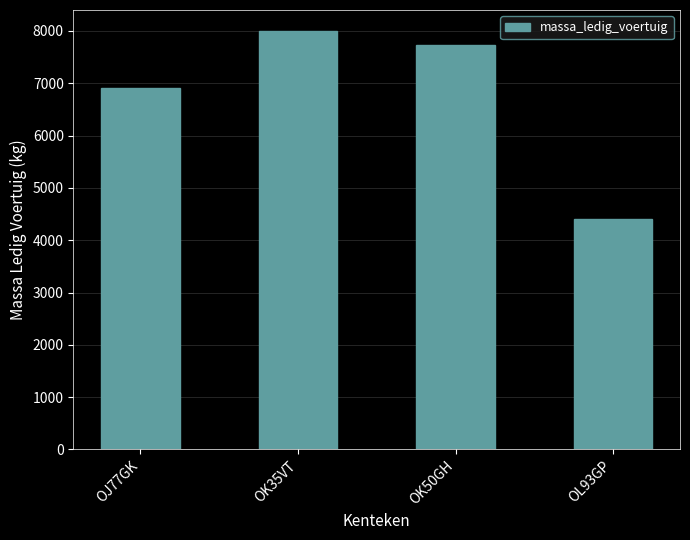

What is the value of the 3rd bar from the left?

7740